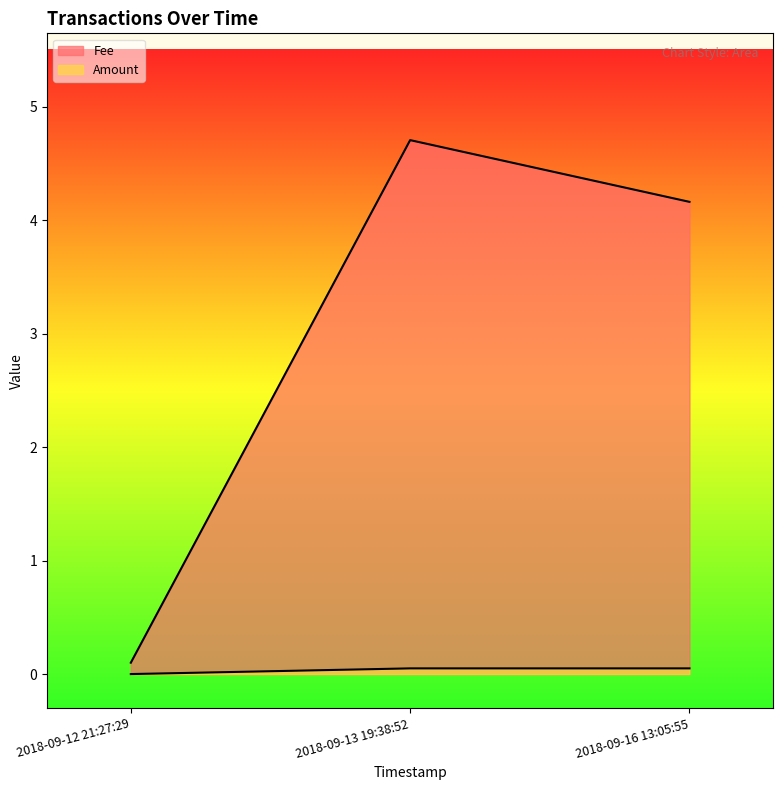

At which label does Fee first exceed 4?

2018-09-13 19:38:52